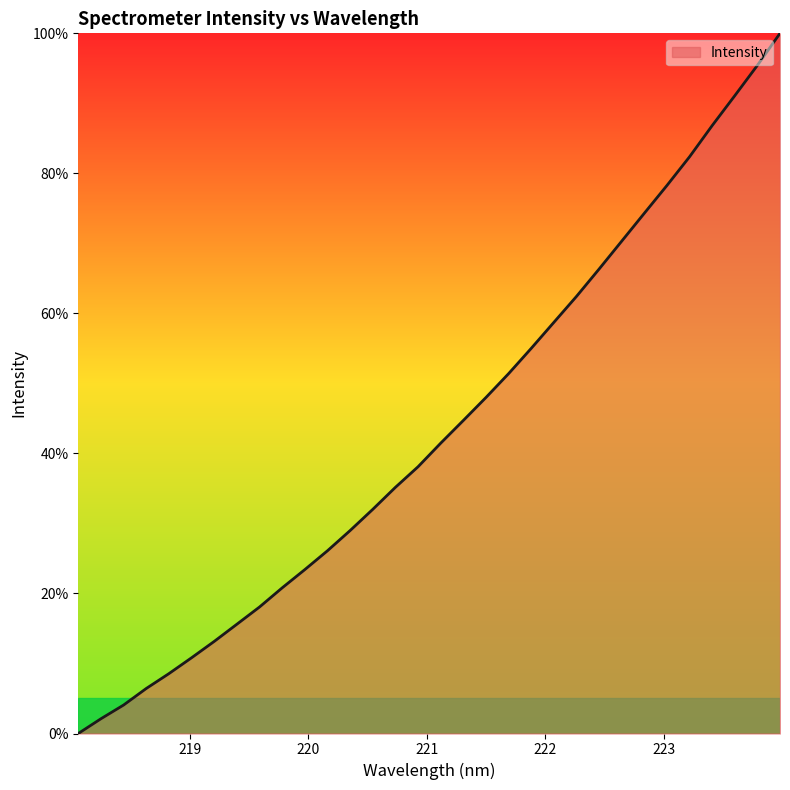

What is the maximum value shown in the chart?

100.0